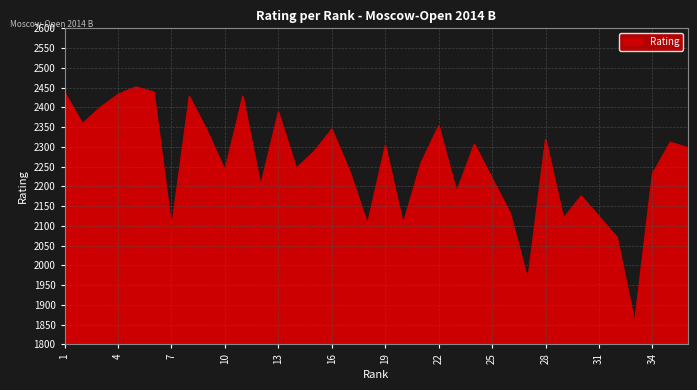

What is the minimum value shown in the chart?

1856